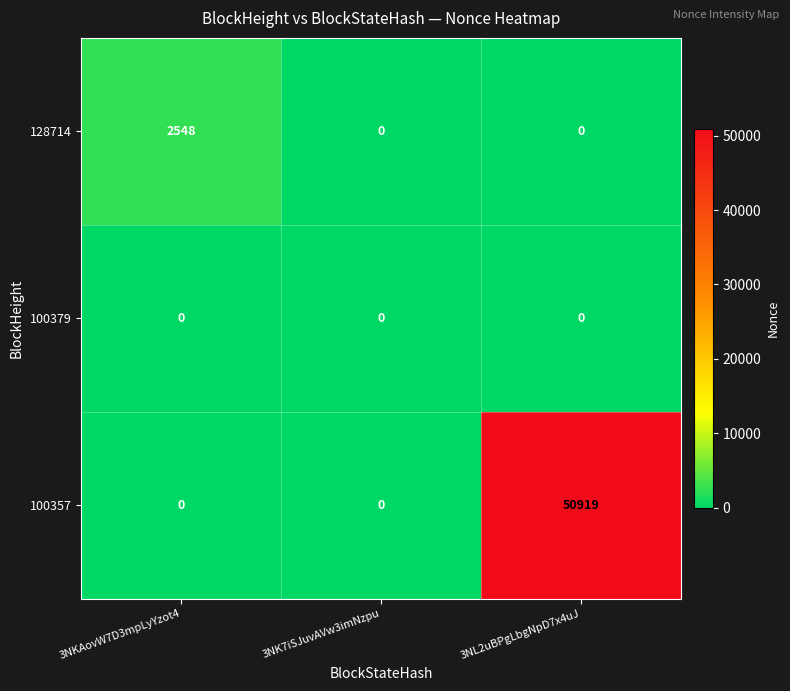

True or false: 100379 has a value of 0 at 3NKAovW7D3mpLyYzot4.

True